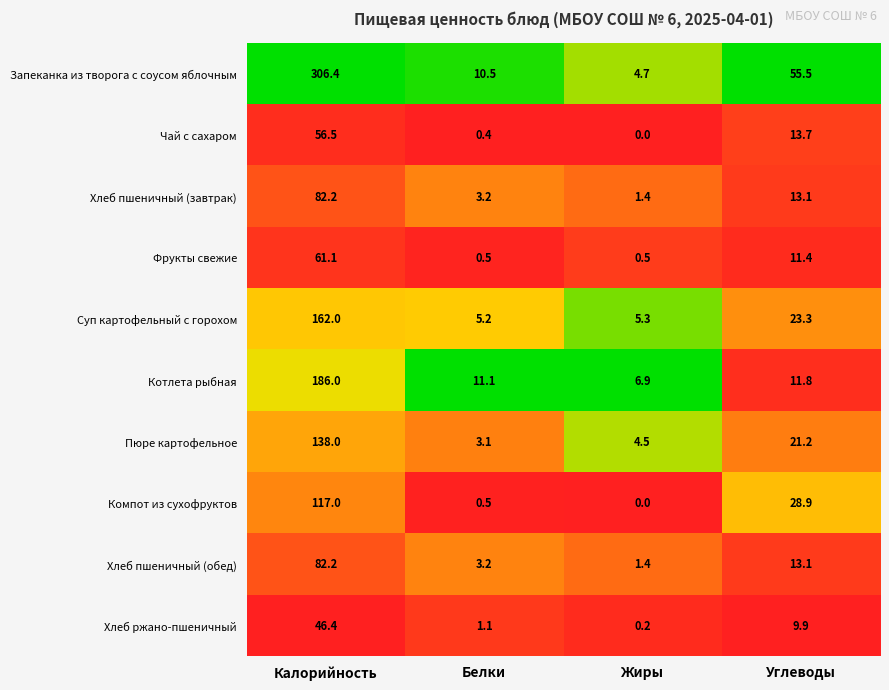

At which category is the sum across all series the highest?

Калорийность